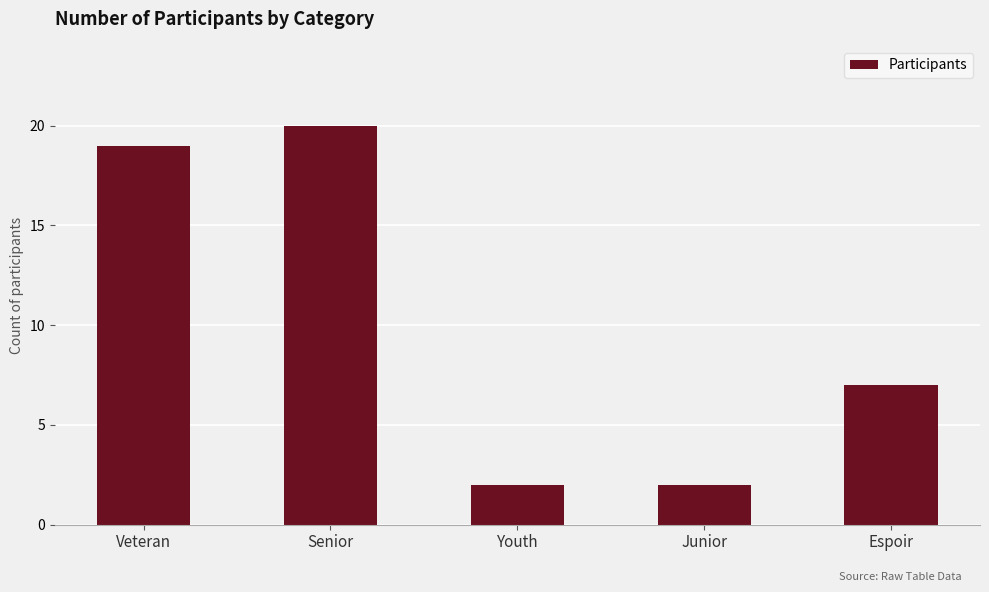

Does the chart contain stacked bars?

No